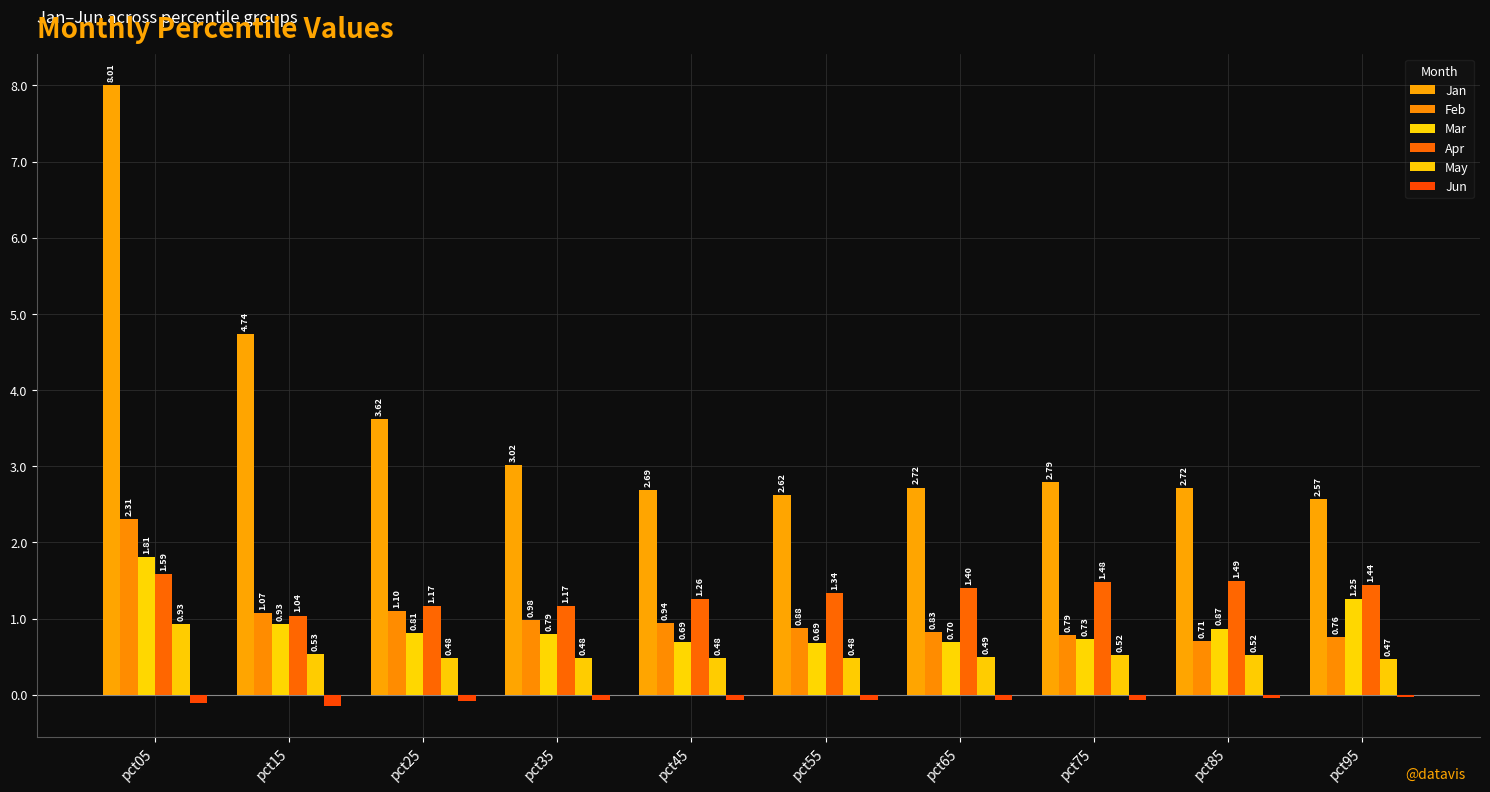

What is the sum of the Jun values at pct35 and pct95?

-0.1